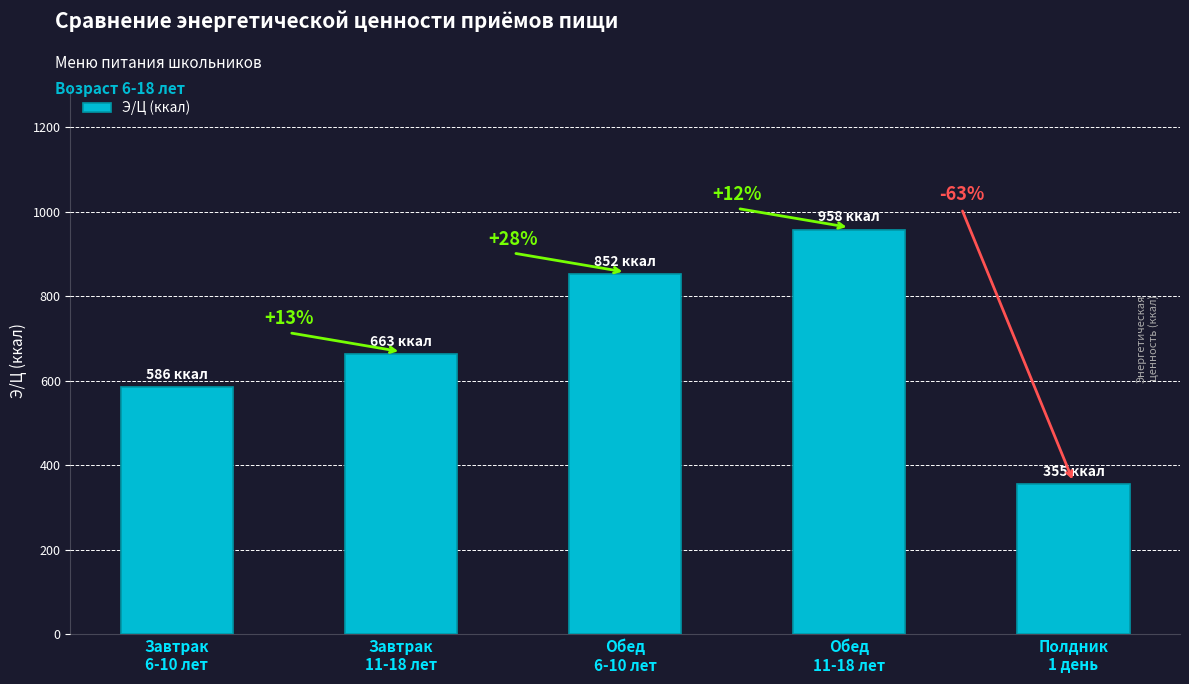

Are the bars horizontal?

No